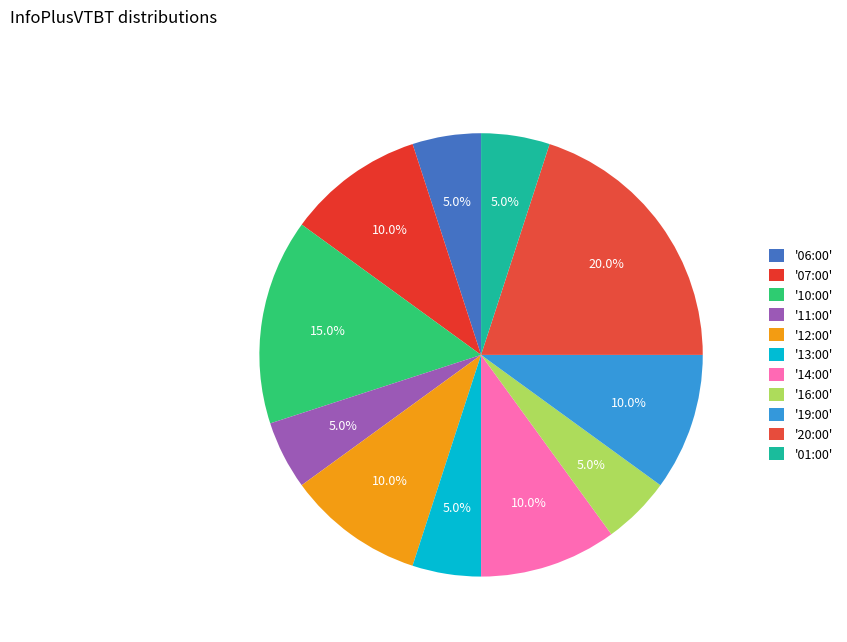

Rank the categories by value from lowest to highest.

06:00, 11:00, 13:00, 16:00, 01:00, 07:00, 12:00, 14:00, 19:00, 10:00, 20:00